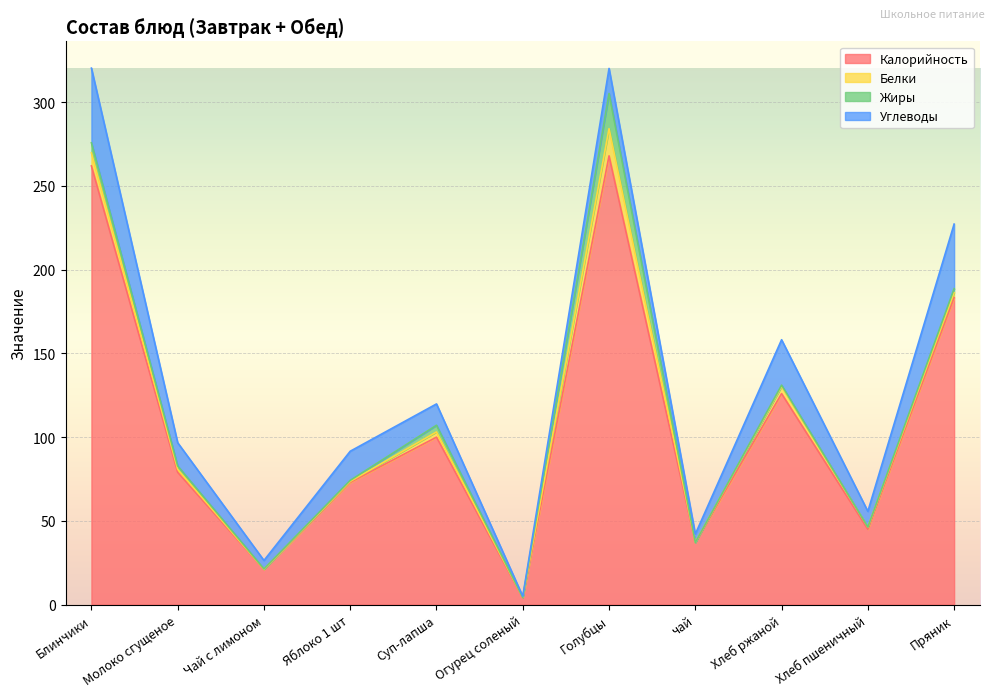

What is the maximum value for Углеводы?

44.6